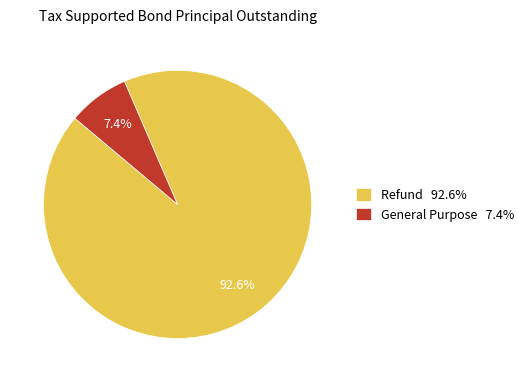

Rank the categories by value from lowest to highest.

General Purpose, Refund